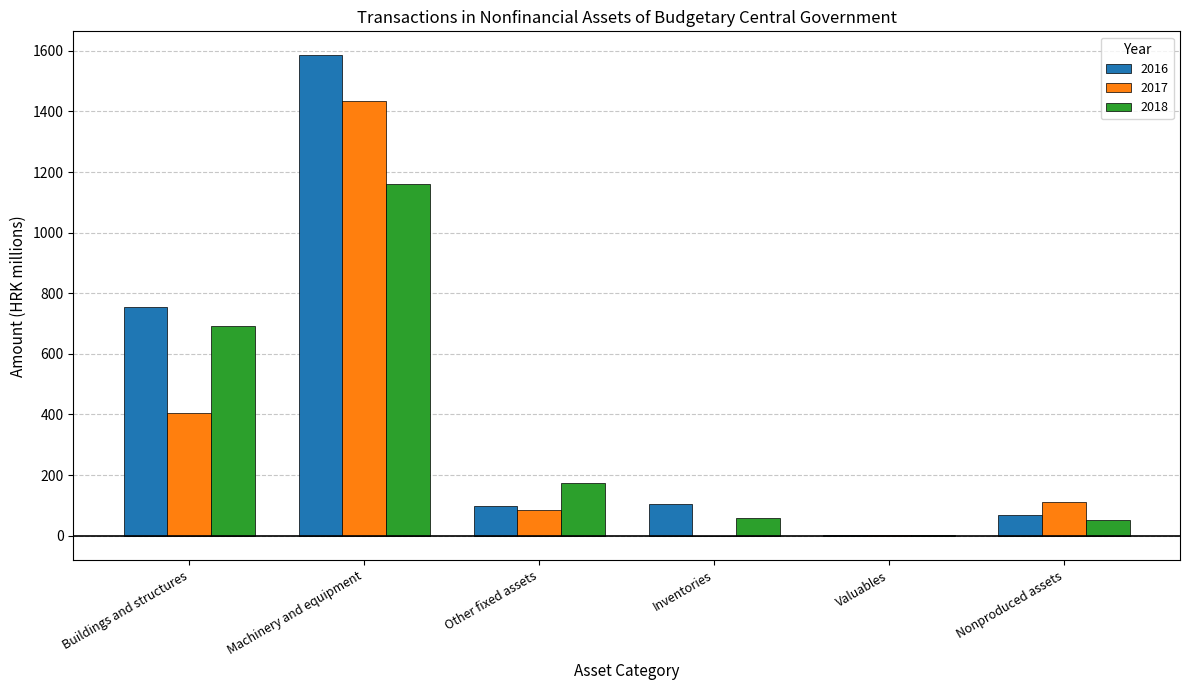

How many values in the 2017 series exceed 112?

3